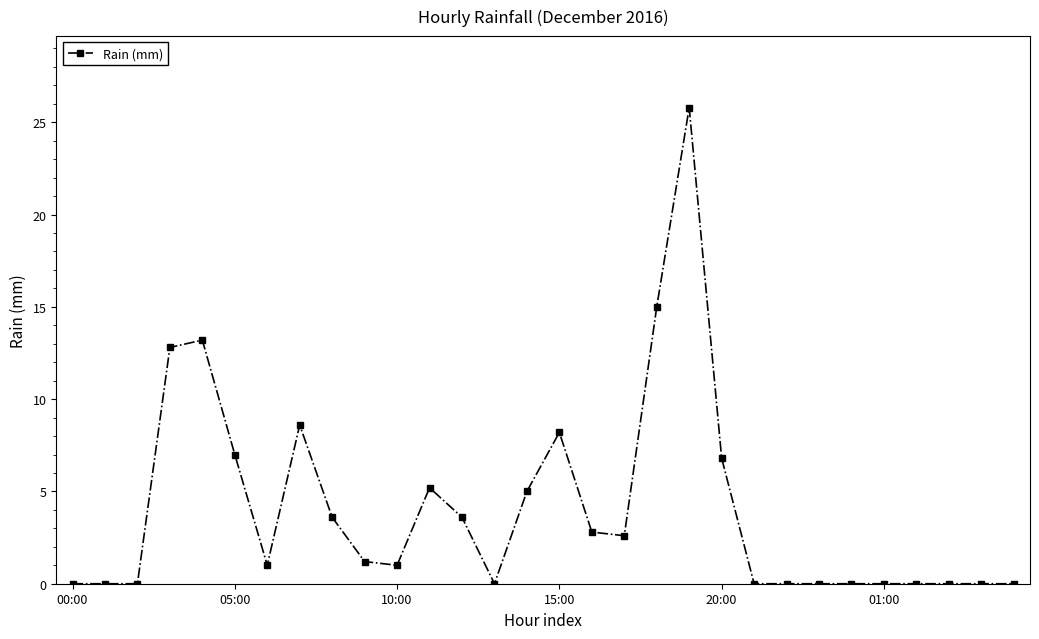

What is the difference between the second highest and minimum values?

15.0